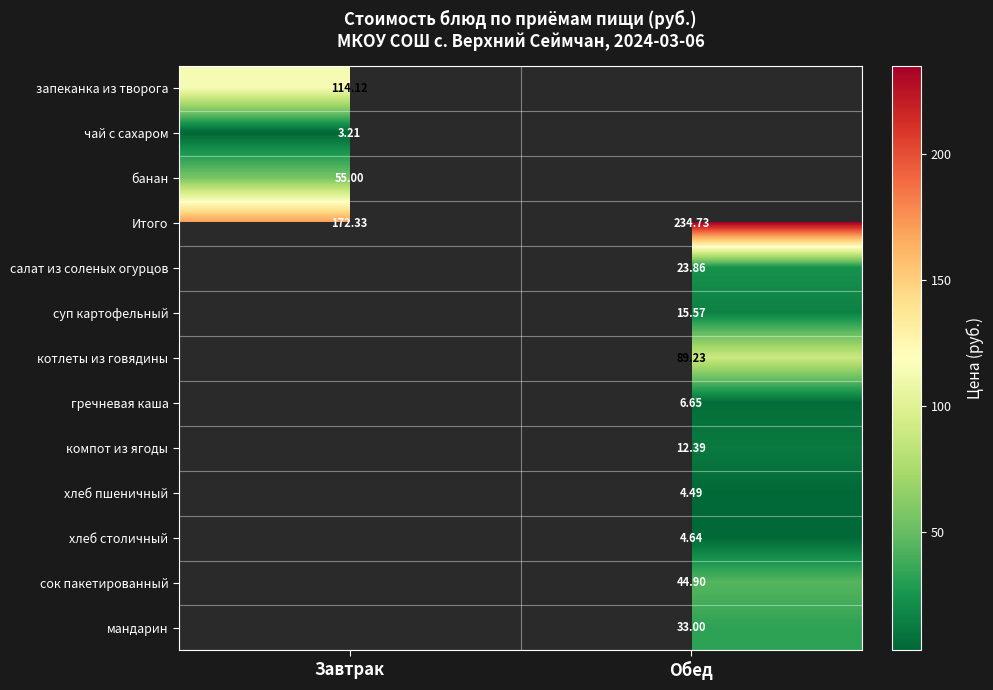

Rank the categories by Итого value from highest to lowest.

Обед, Завтрак